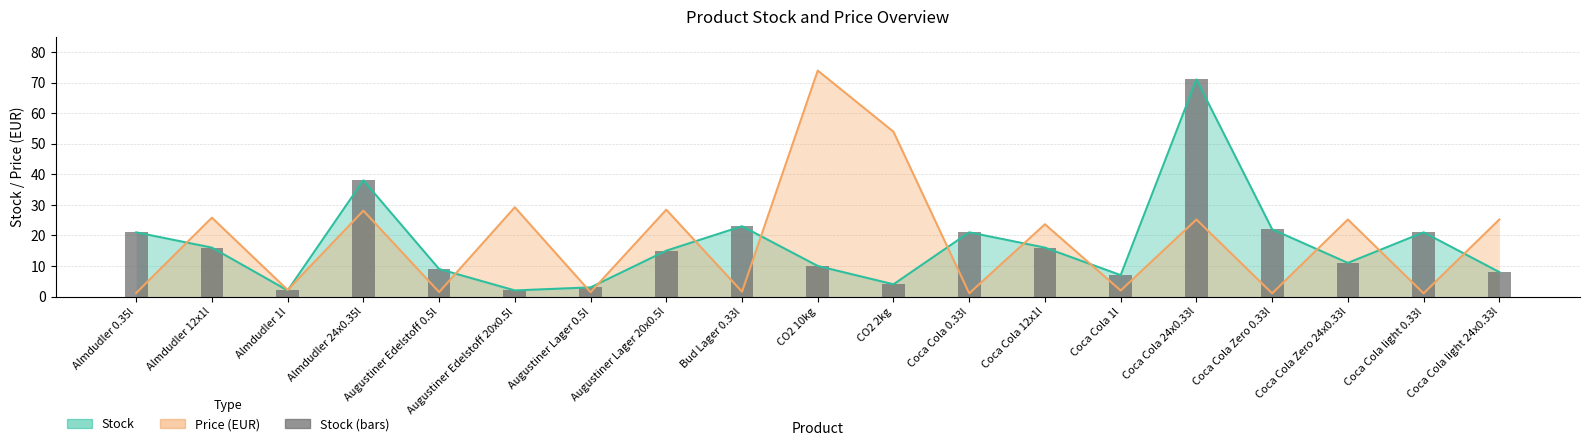

How many values exceed 15?

9